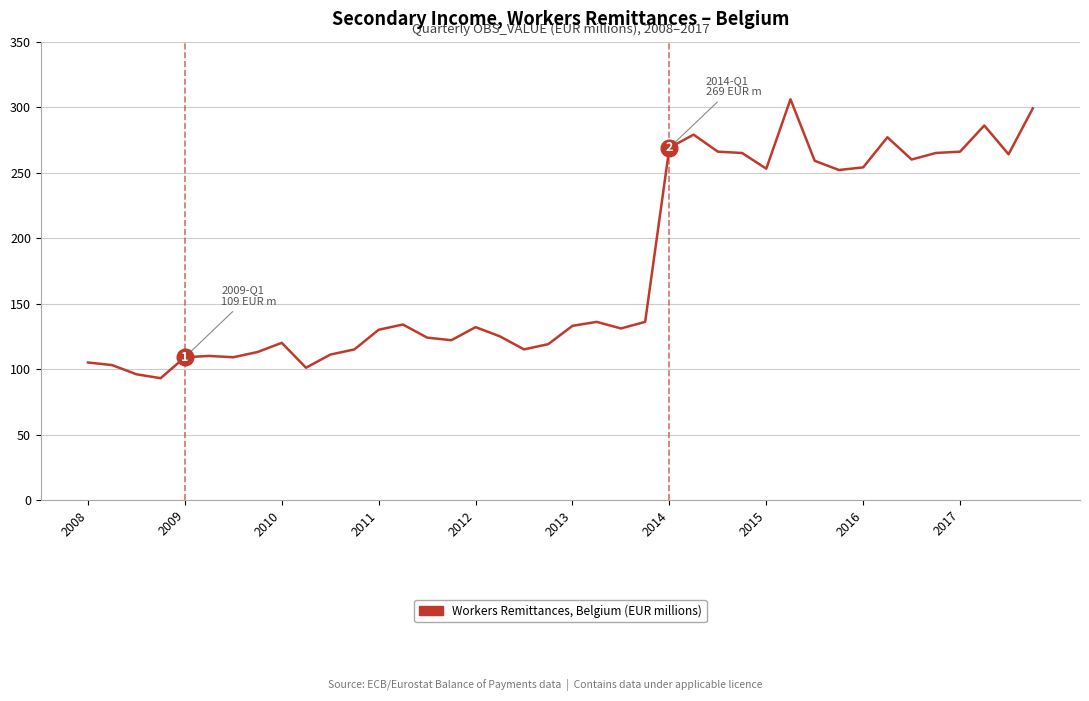

What is the minimum value shown in the chart?

93